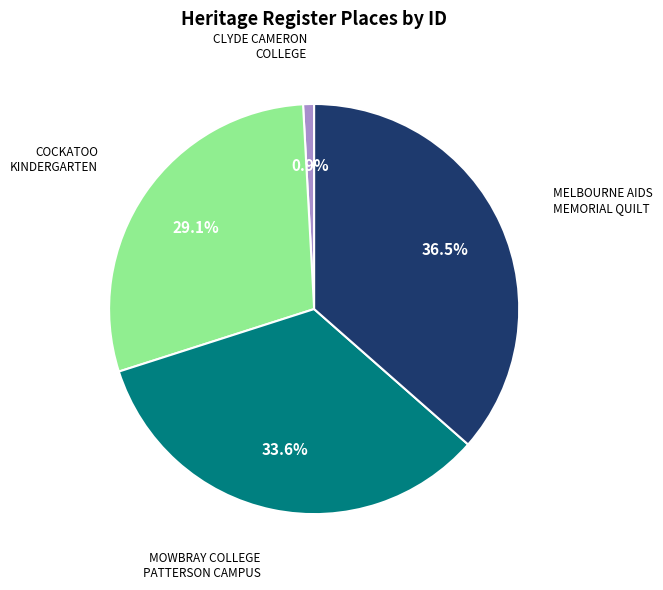

Count the number of slices in the pie.

4